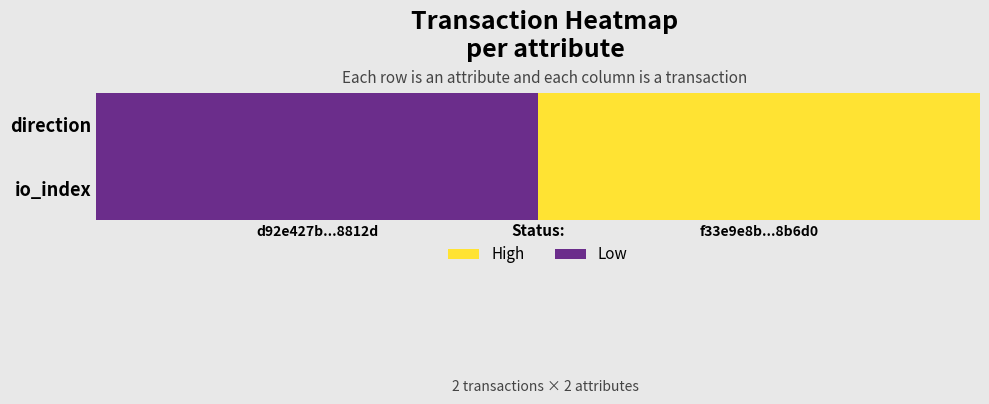

Which category has the lowest value across all series?

d92e427b...8812d